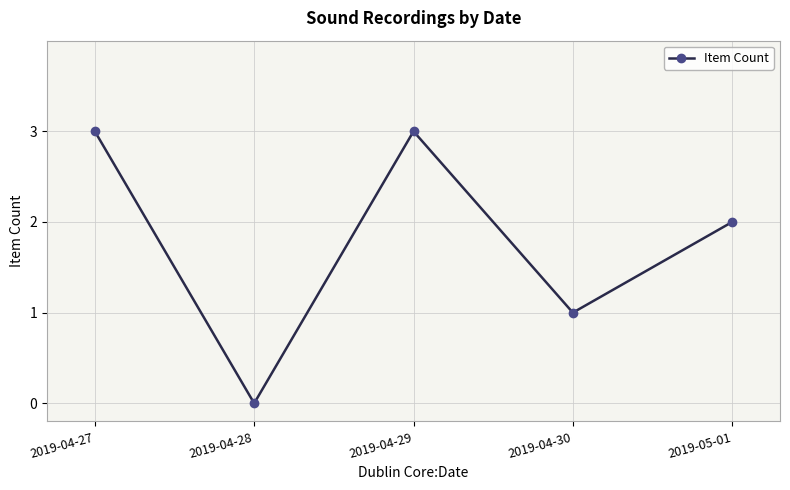

How many values are between 1 and 3?

4